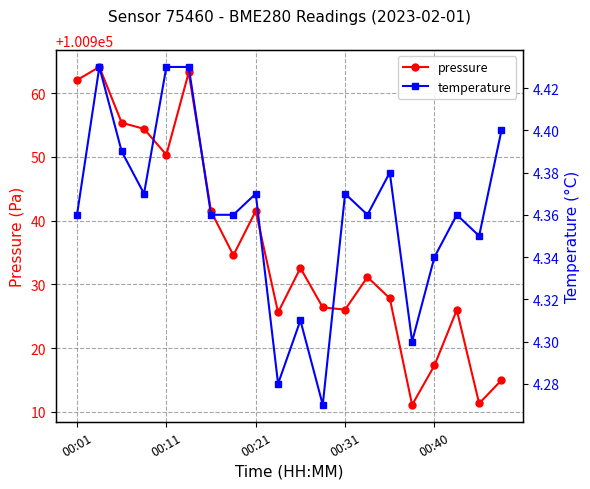

What is the average value of the temperature series?

4.4